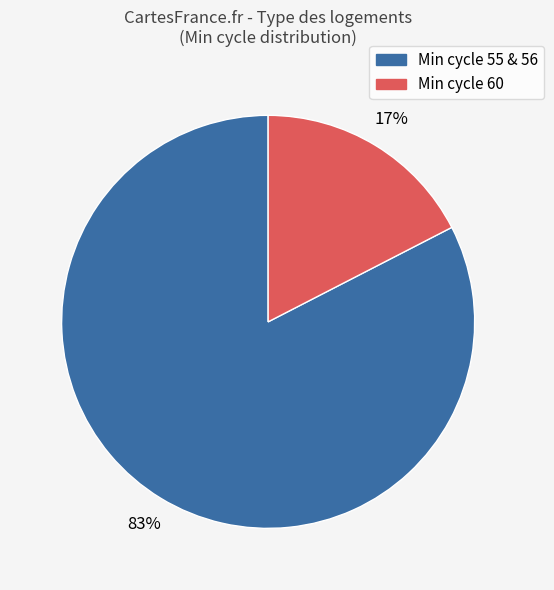

To the nearest percent, what is the average slice percentage?

50%